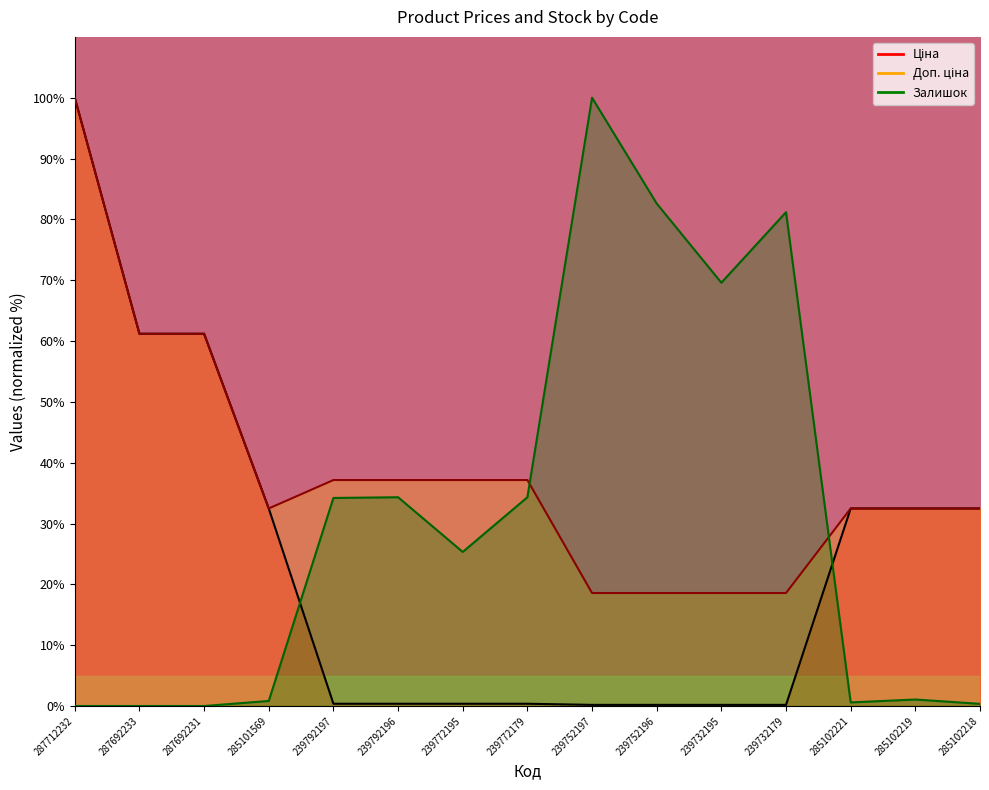

At which category is the sum across all series the highest?

287712232